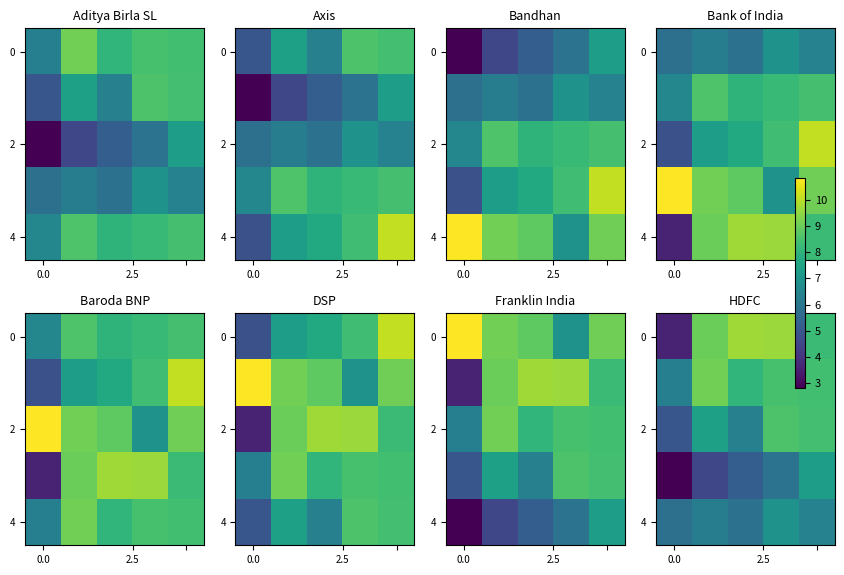

At how many categories does at least one series exceed 7?

4